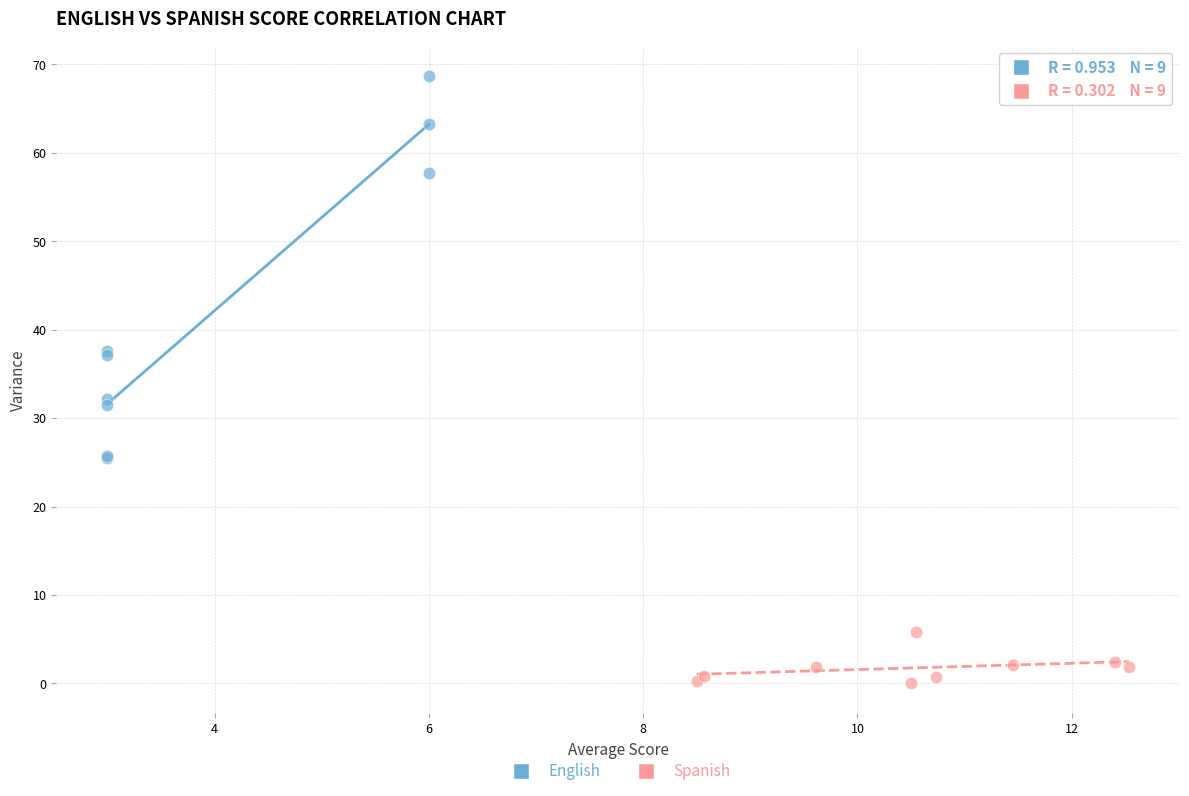

Which series has the largest Y range (max minus min)?

English